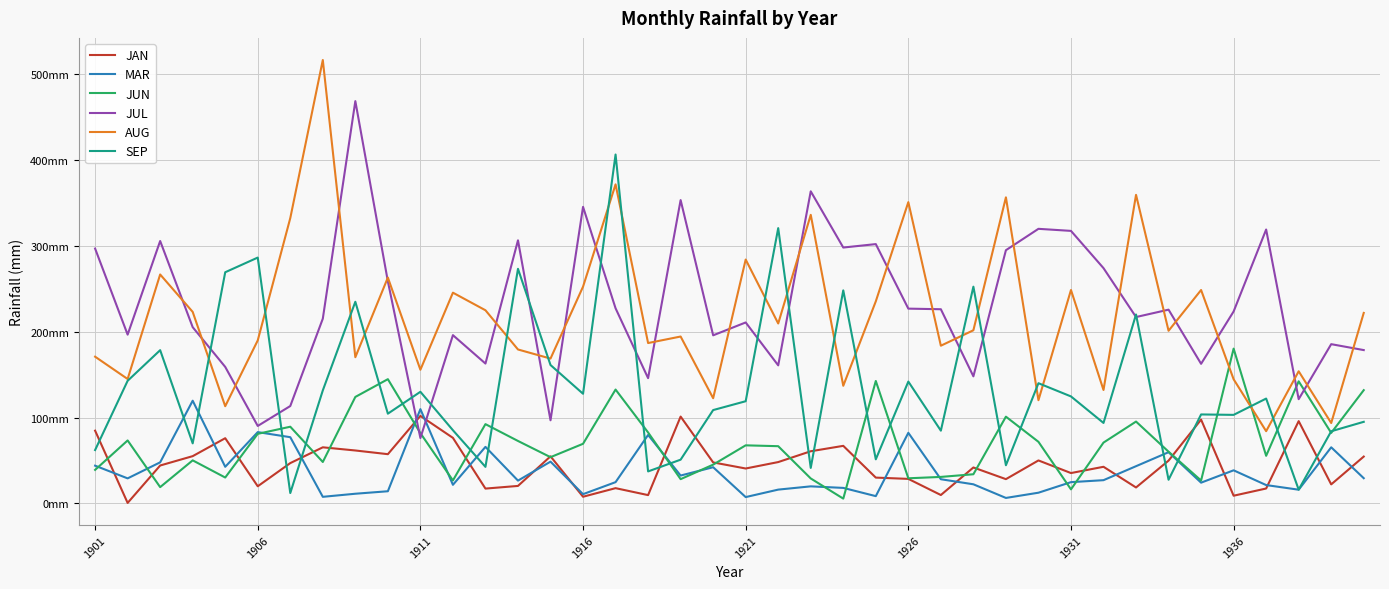

What are all the series names shown in the legend?

JAN, MAR, JUN, JUL, AUG, SEP